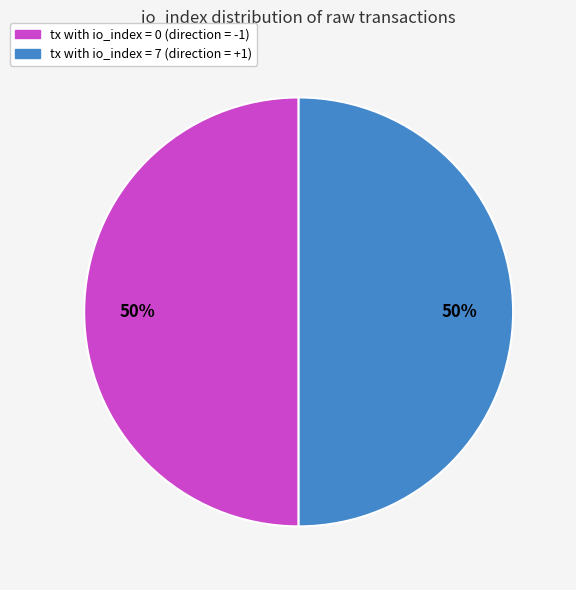

True or false: tx with io_index = 0 (direction = -1) accounts for 37% of the total.

False